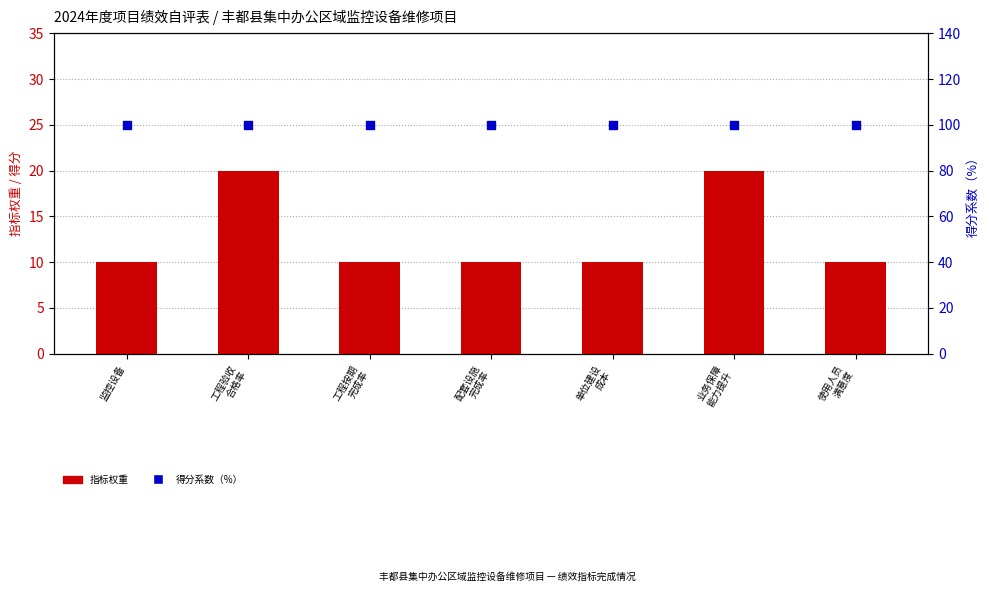

What is the total value across all series at 业务保障
能力提升?

120